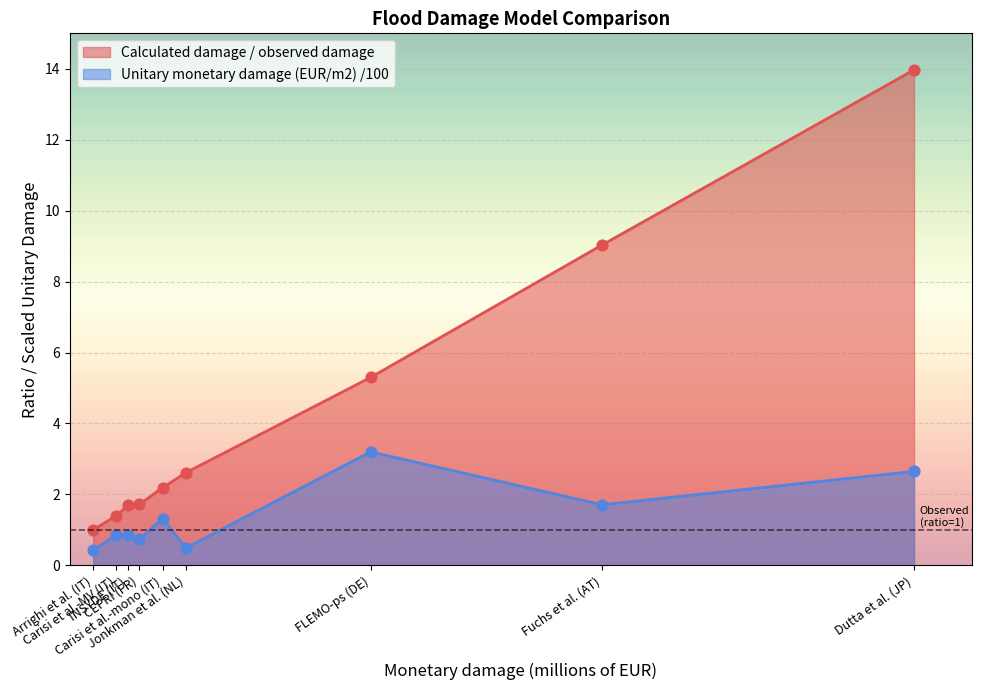

At how many categories does at least one series exceed 9?

2